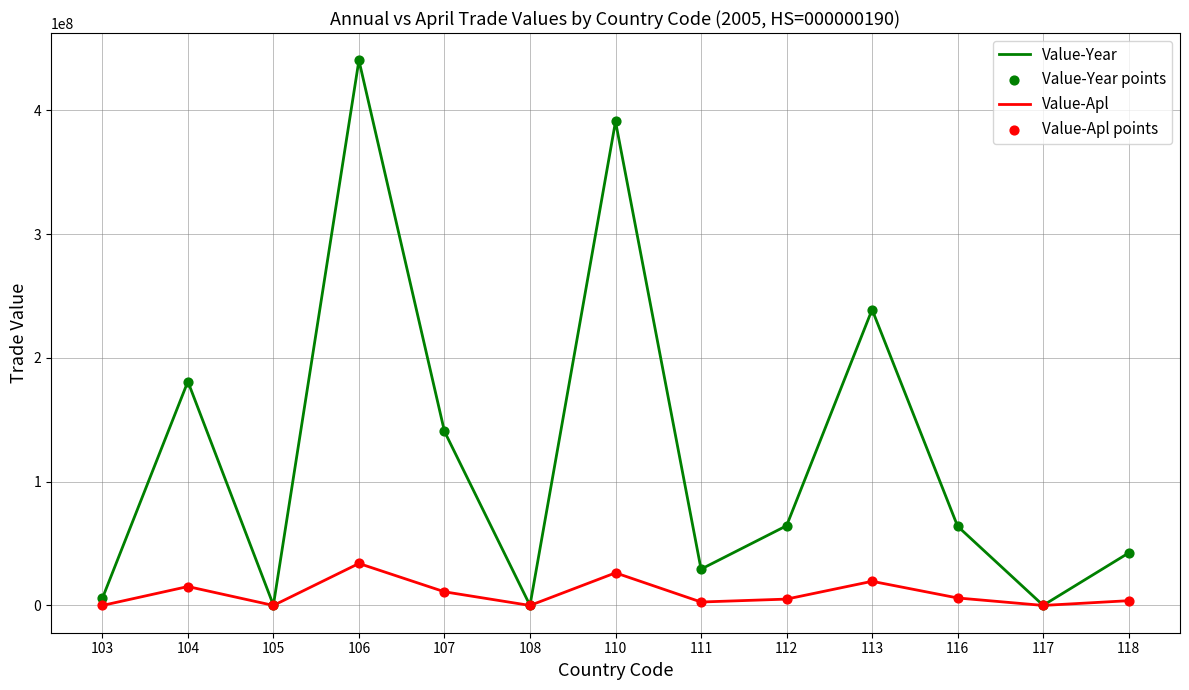

What is the total value across all series at 117?

134495